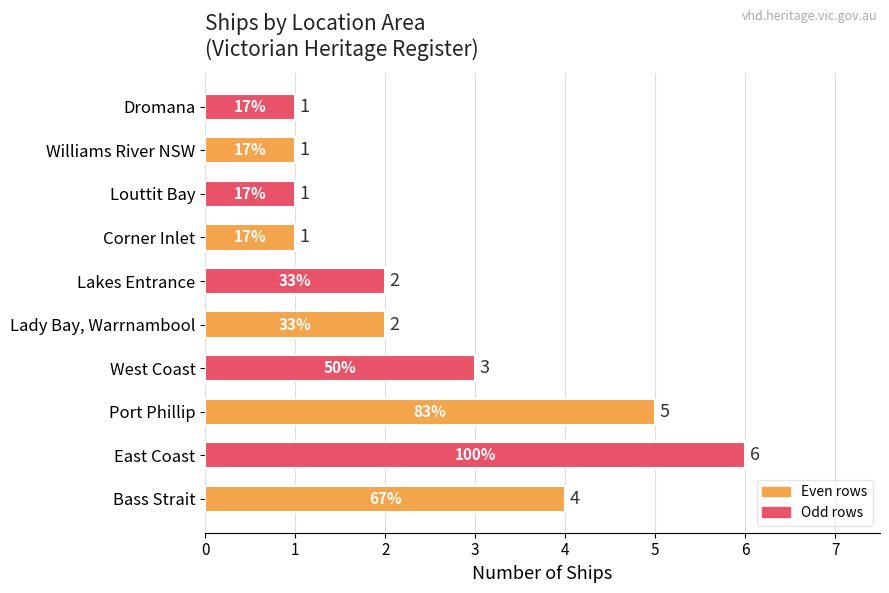

Count the values in the range 1 to 4.

8